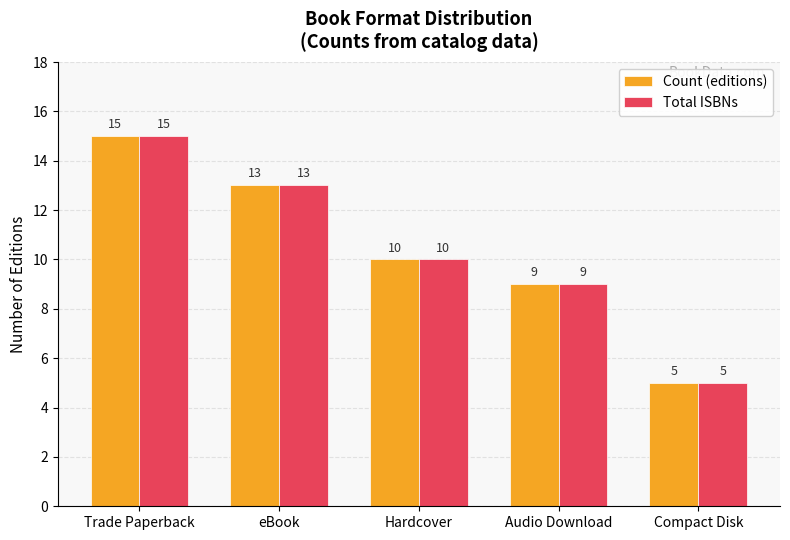

At which label does Count (editions) first exceed 10?

Trade Paperback